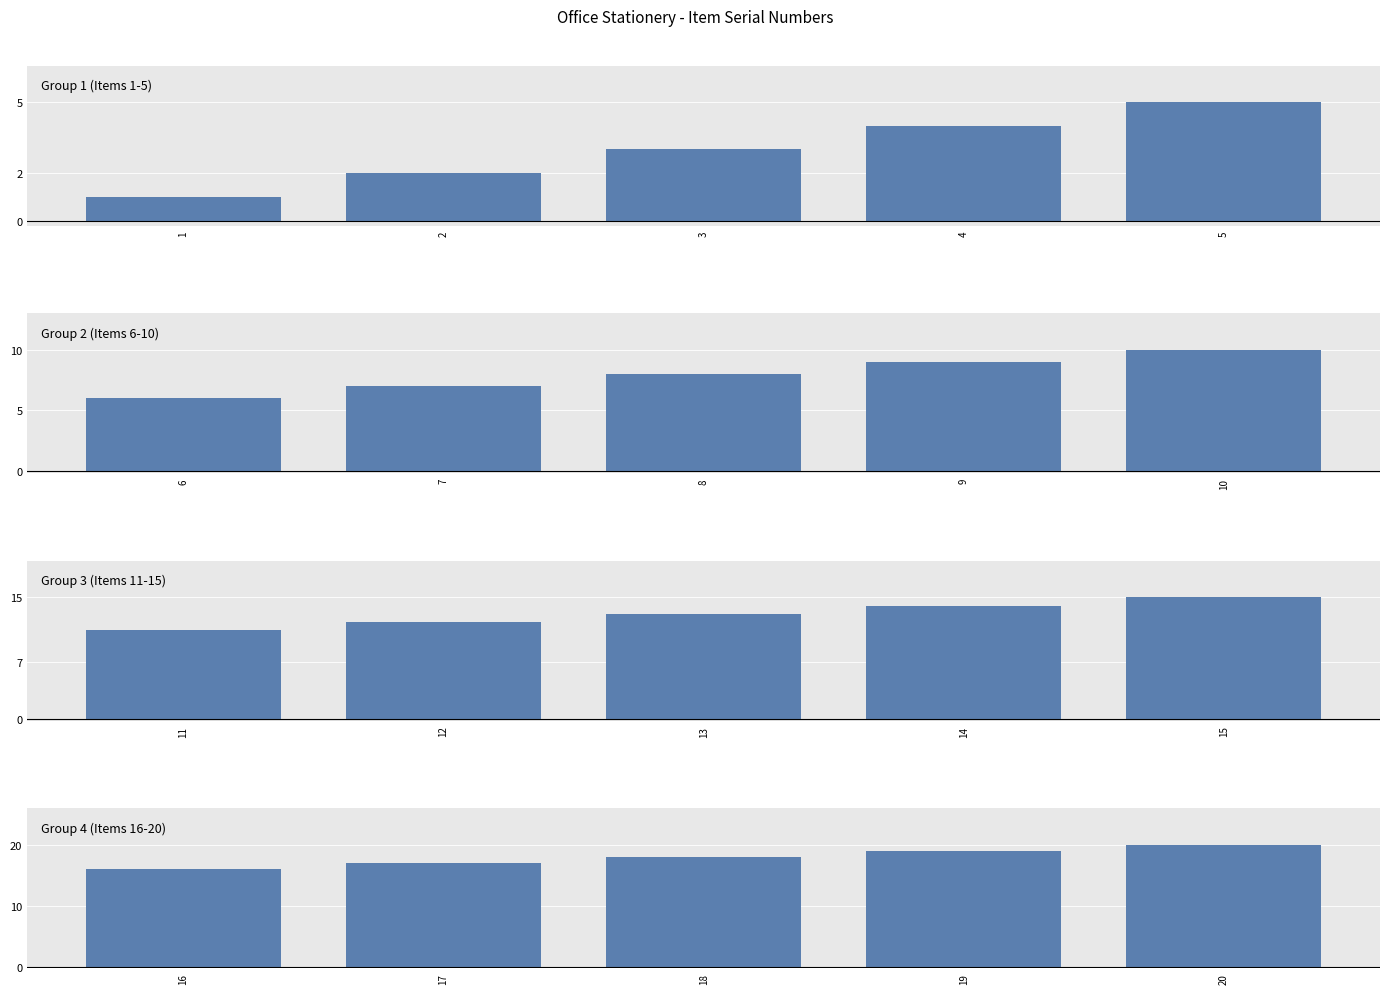

Does the chart contain any negative values?

No